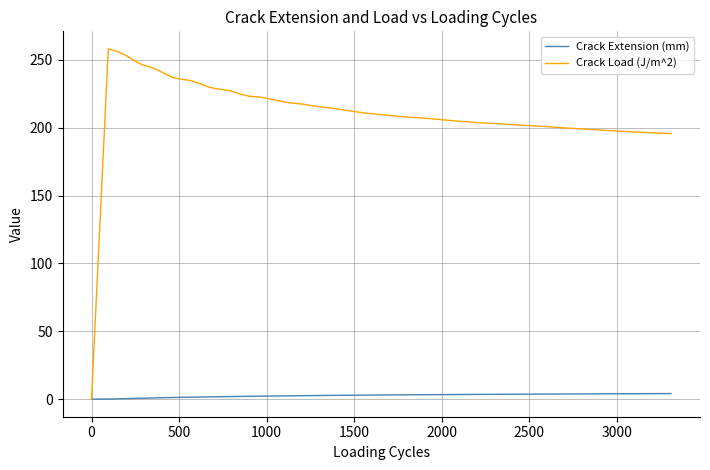

What is the average value of the Crack Load (J/m^2) series?

218.4